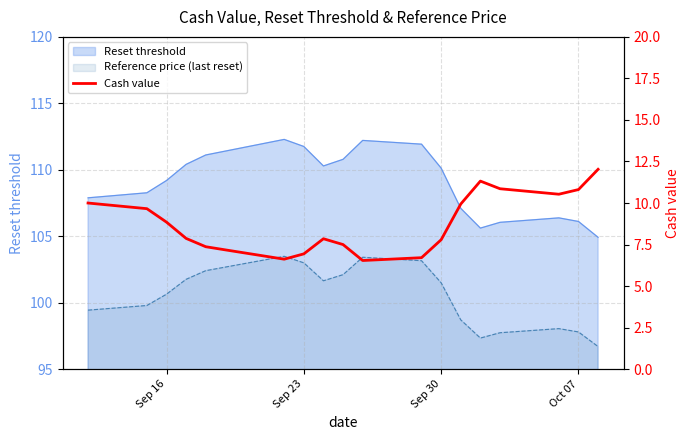

Reading right to left, what are all the values shown in this chart?

12.0	10.8	10.5	10.9	11.3	9.9	7.8	6.7	6.5	7.5	7.8	6.9	6.6	7.2	7.4	7.9	8.8	9.7	10.0